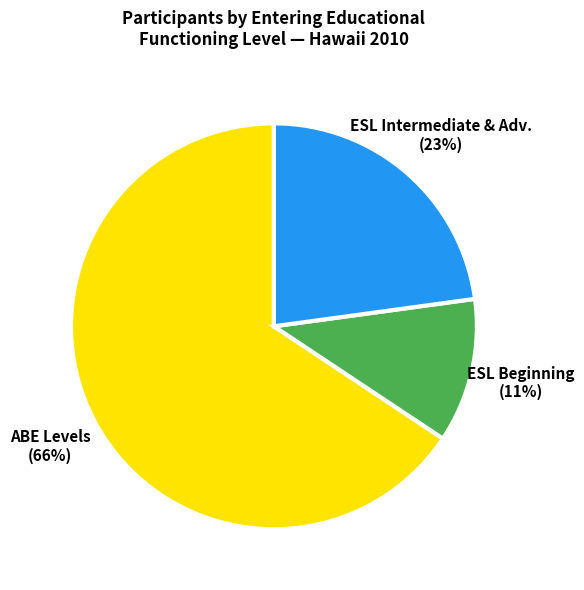

Is there a majority slice in this chart?

Yes